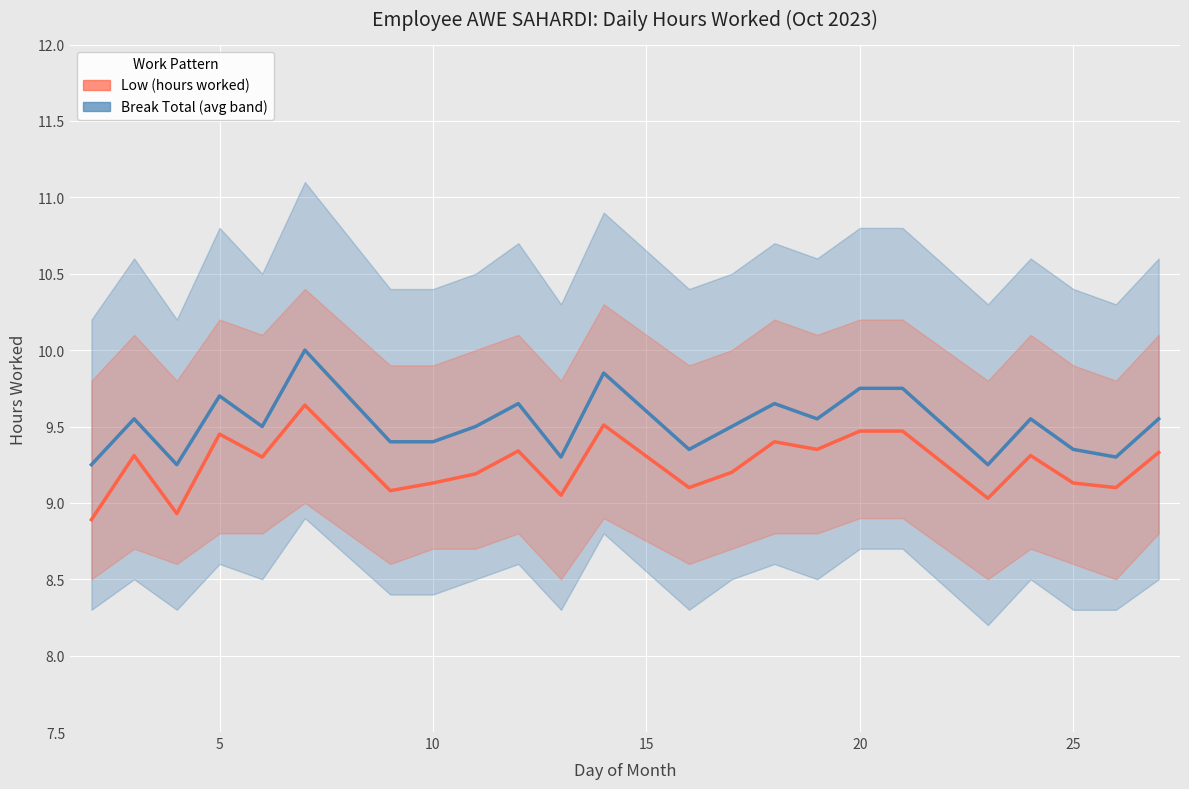

Which series has the widest spread of values?

Low (hours worked)